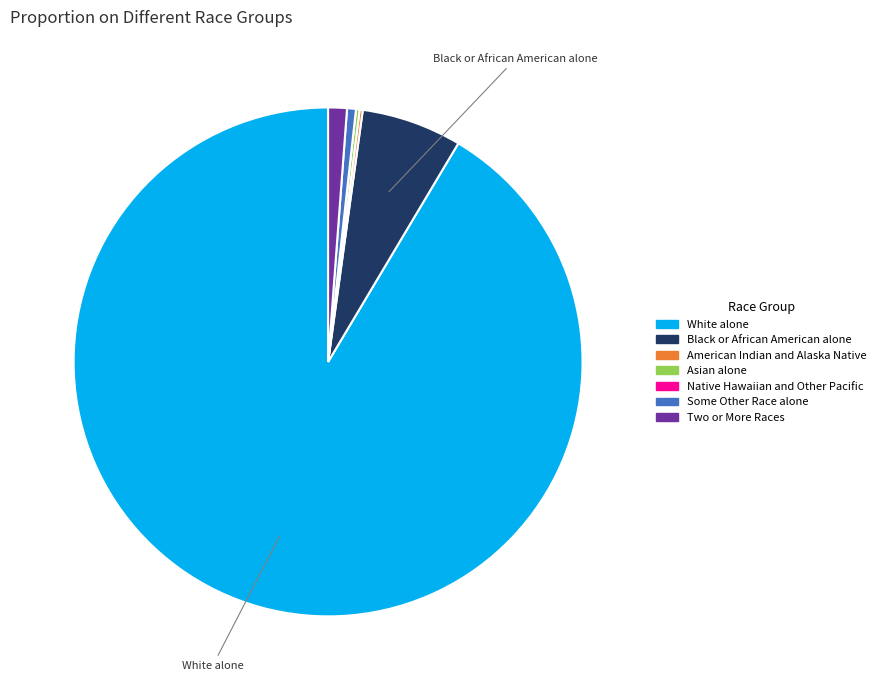

Is it true that White alone is 85% of the pie?

False